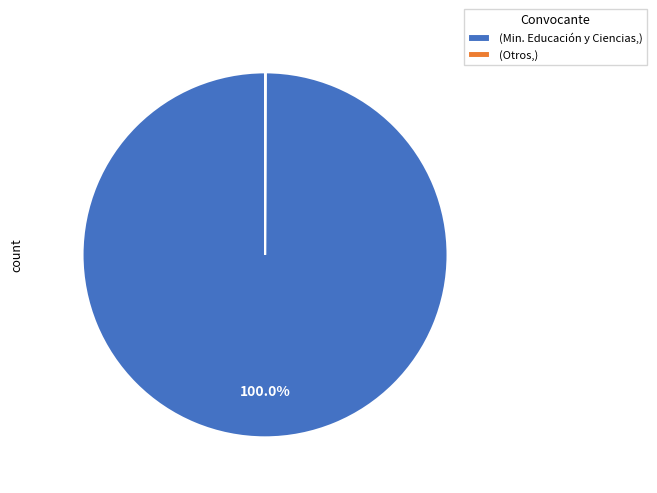

What is the majority slice?

(Min. Educación y Ciencias,)